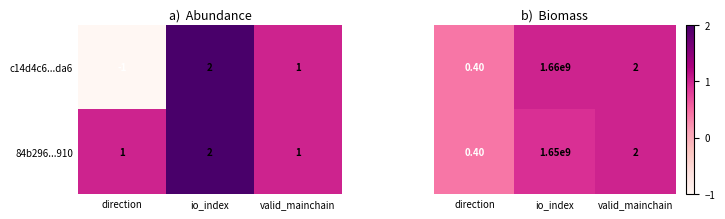

True or false: c14d4c6...da6 has a value of 1 at valid_mainchain.

True